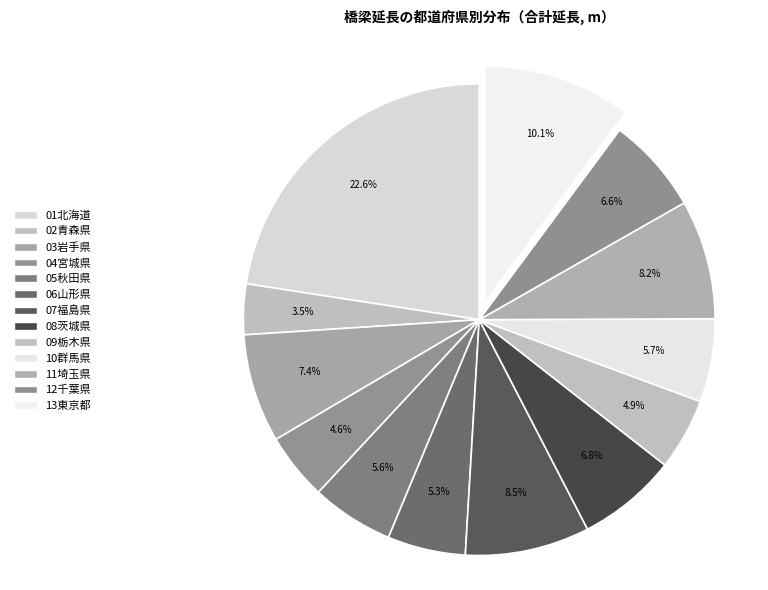

To the nearest percent, what is the combined percentage of 08茨城県 and 05秋田県?

12%